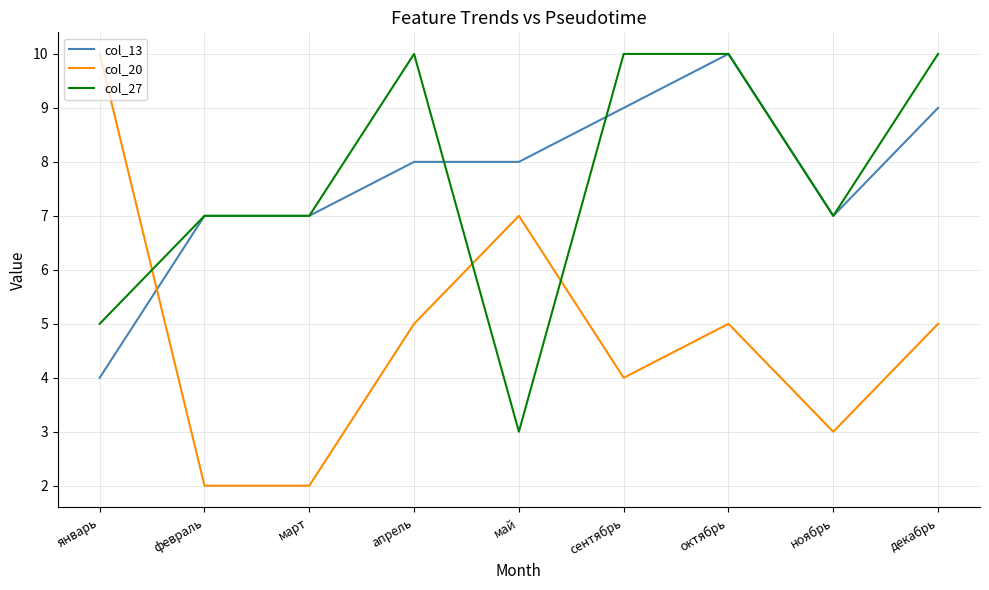

What is the difference between the second highest and minimum values in the col_20 series?

5